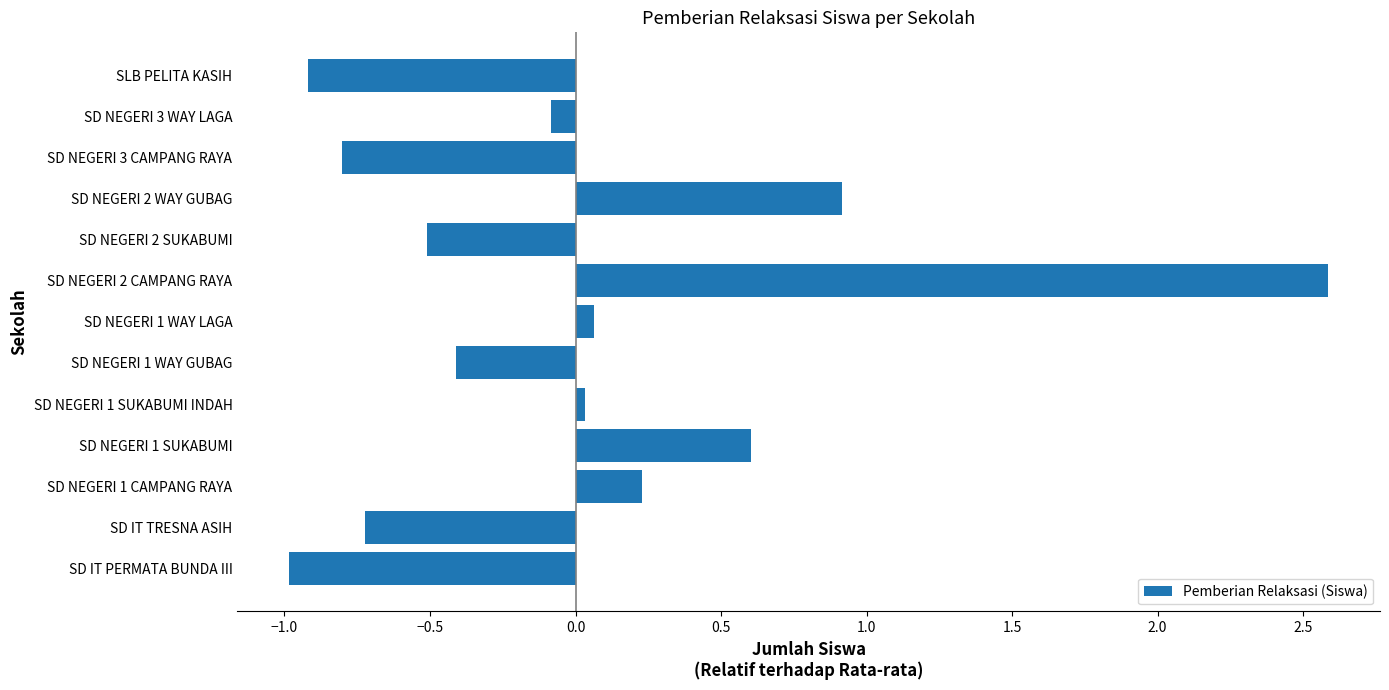

Which has a higher value, SD NEGERI 2 CAMPANG RAYA or SD NEGERI 2 SUKABUMI?

SD NEGERI 2 CAMPANG RAYA